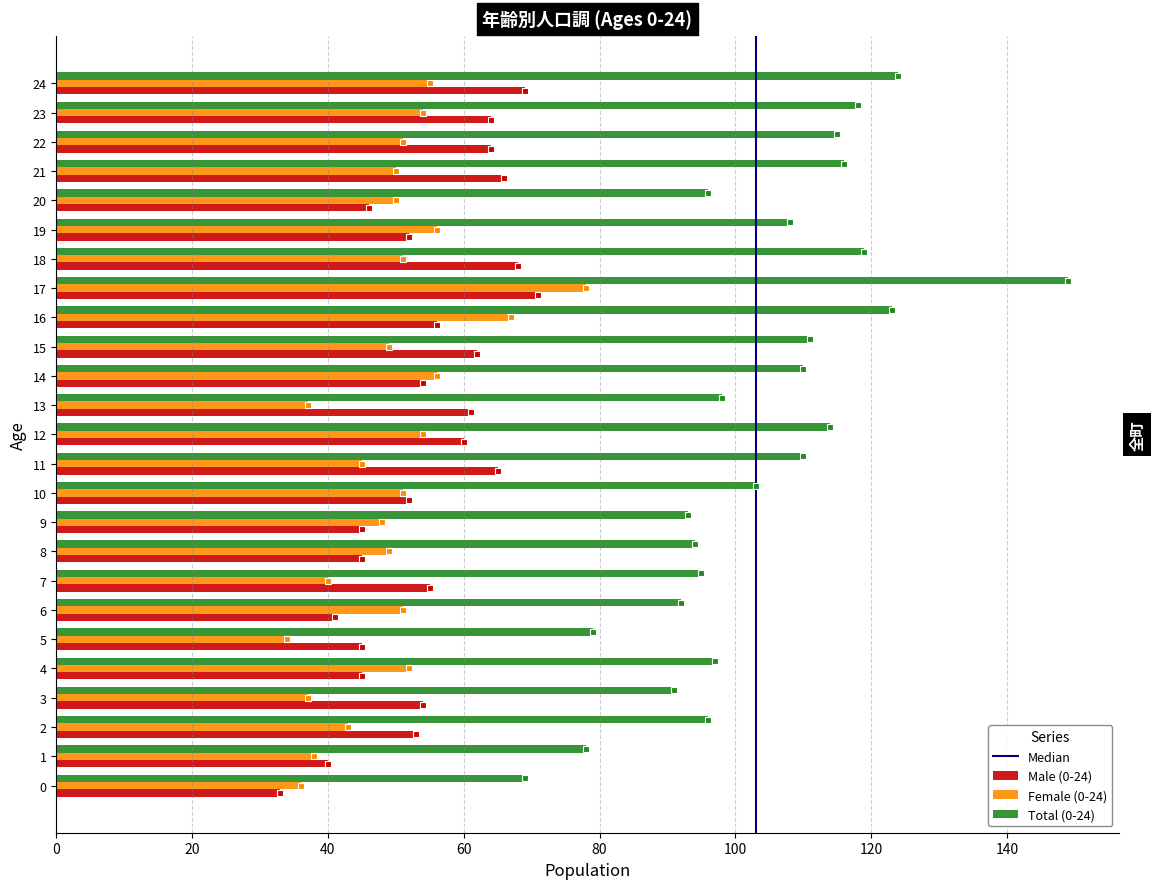

The value of Female (0-24) at 0 is 55. True or false?

False